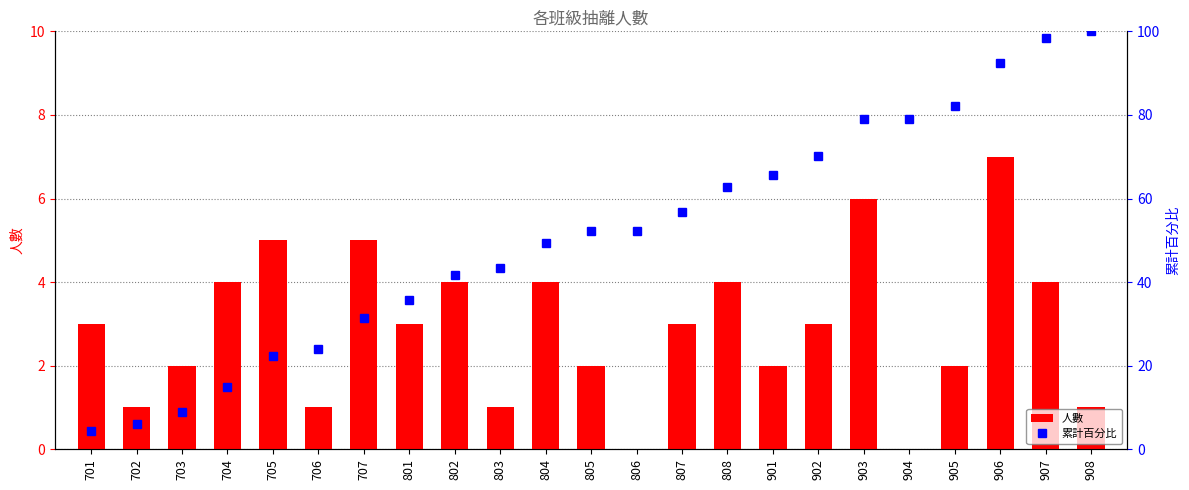

What is the value of the 人數 bar at the 23rd from the left?

1.0